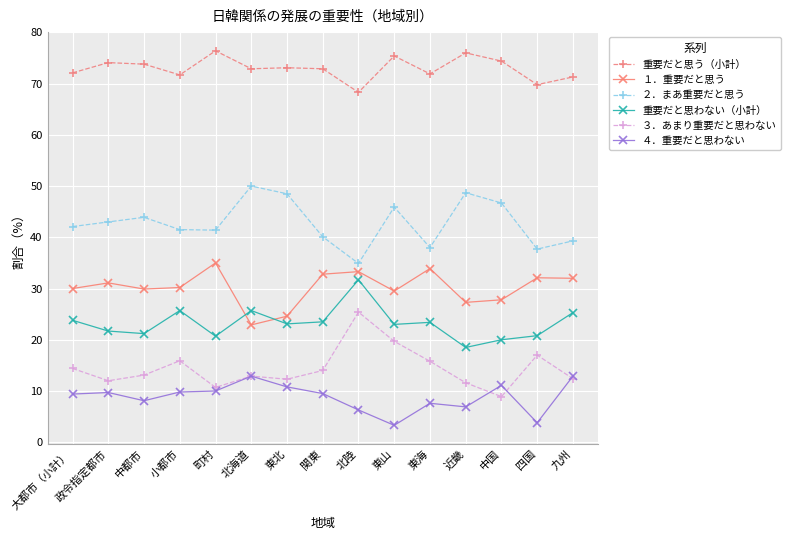

Rank the series by their maximum value, from lowest to highest.

４．重要だと思わない, ３．あまり重要だと思わない, 重要だと思わない（小計）, １．重要だと思う, ２．まあ重要だと思う, 重要だと思う（小計）